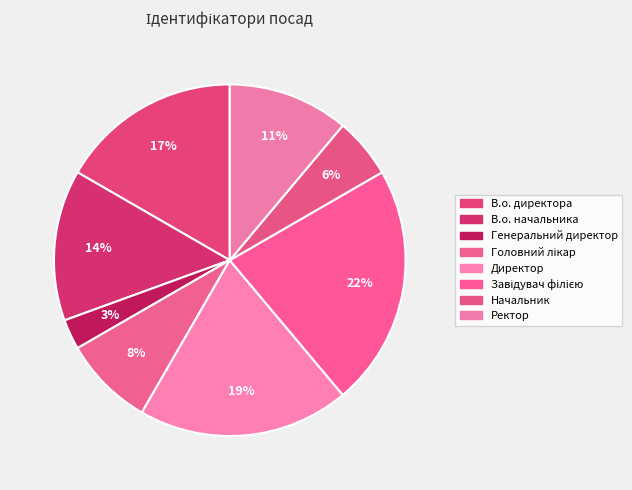

Approximately how many times larger is the value at Директор compared to Завідувач філією?

0.9